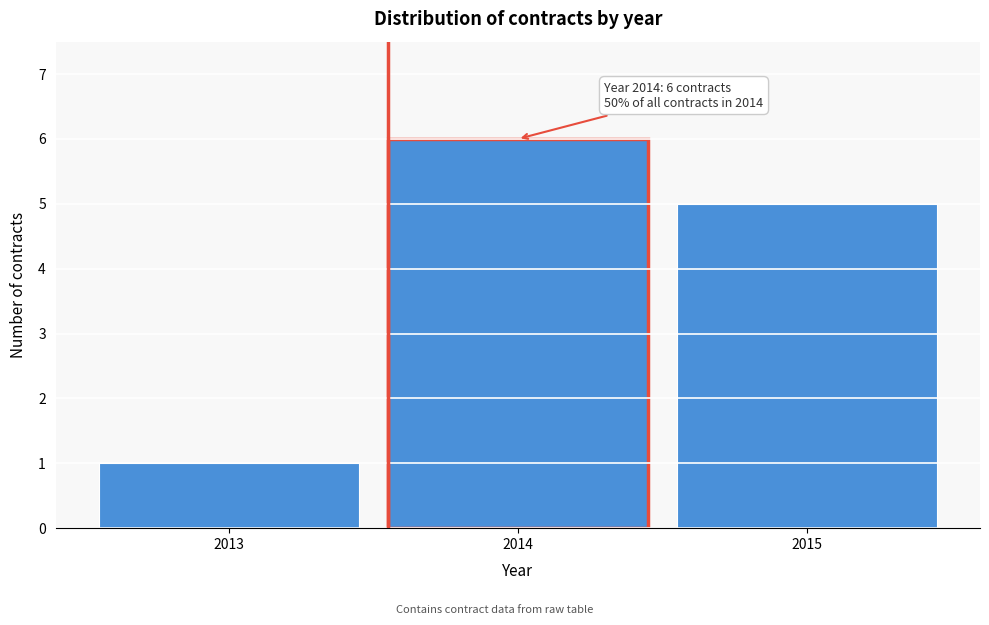

Reading right to left, list all the values displayed in this chart.

5	6	1